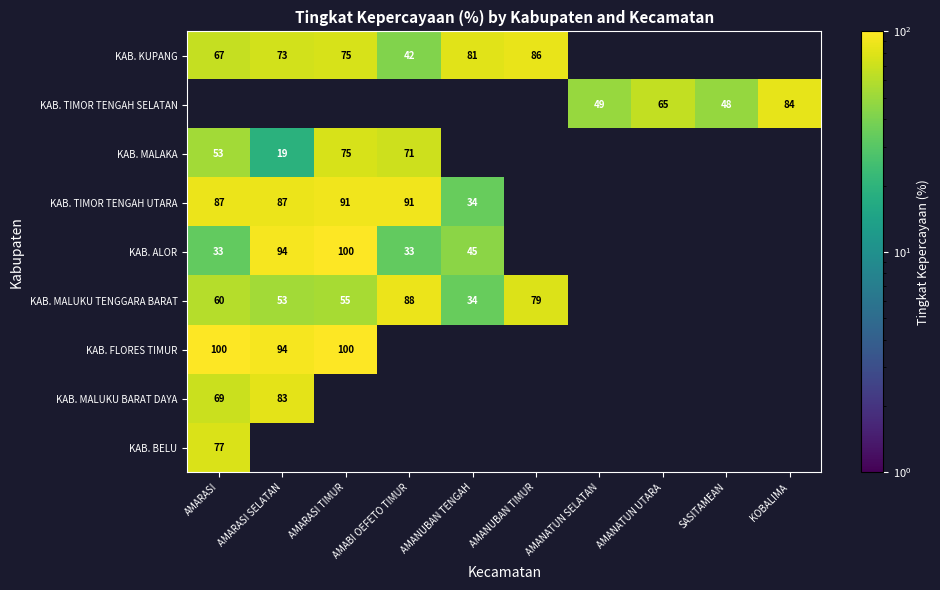

How many series are shown in this chart?

9